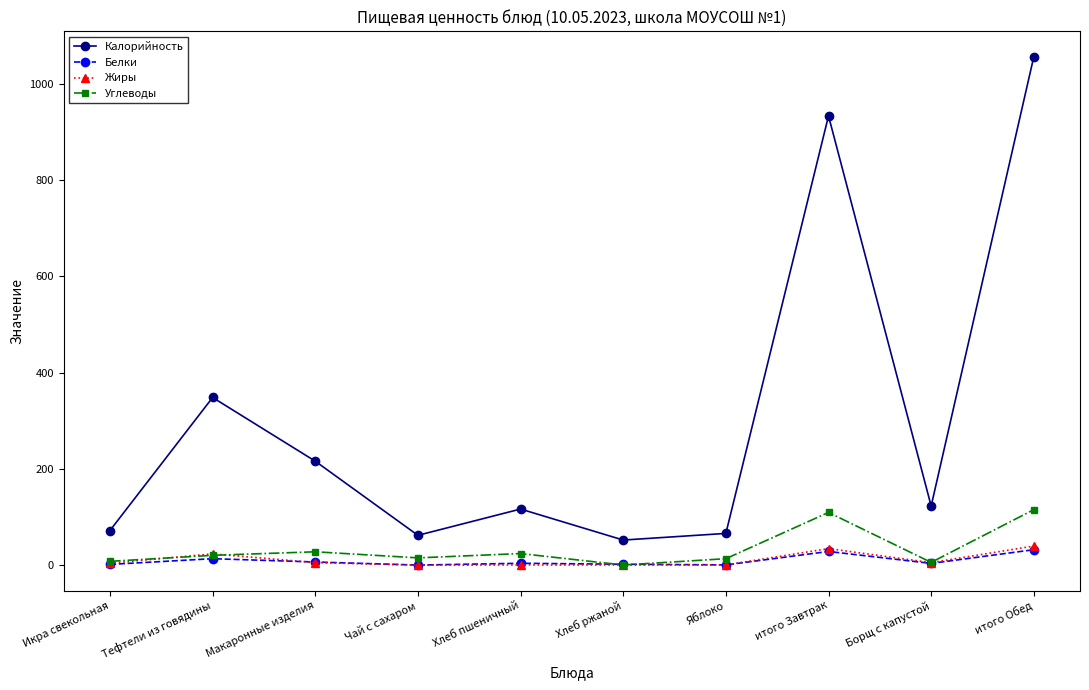

True or false: Жиры has more than 1 interior local peaks.

True